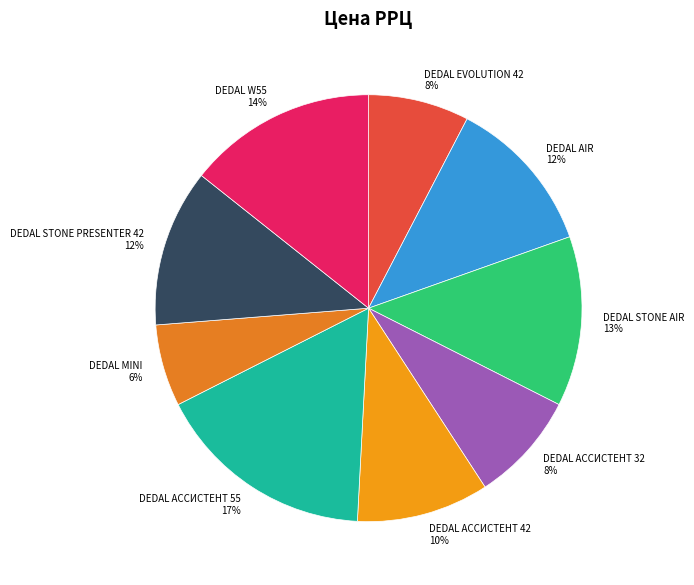

True or false: DEDAL AIR accounts for 23% of the total.

False